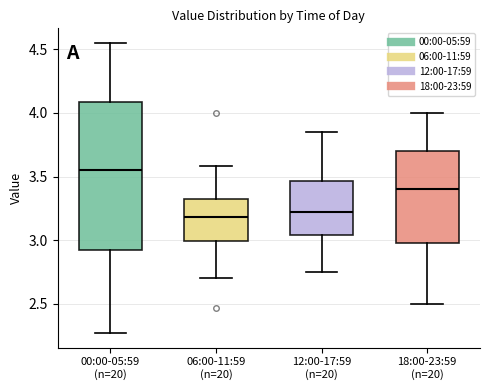

Reading left to right, transcribe this box plot: for each box, give where its median line is, the range the box spans, and where its two whiskers end, as read against the y-axis. The values are not printed on the chart, so give them approximately, as read against the axis.

00:00-05:59 (n=20): median 3.55, box 2.95 to 4.10, whiskers 2.25 to 4.55
06:00-11:59 (n=20): median 3.20, box 3.00 to 3.35, whiskers 2.70 to 3.60
12:00-17:59 (n=20): median 3.25, box 3.05 to 3.45, whiskers 2.75 to 3.85
18:00-23:59 (n=20): median 3.40, box 3.00 to 3.70, whiskers 2.50 to 4.00